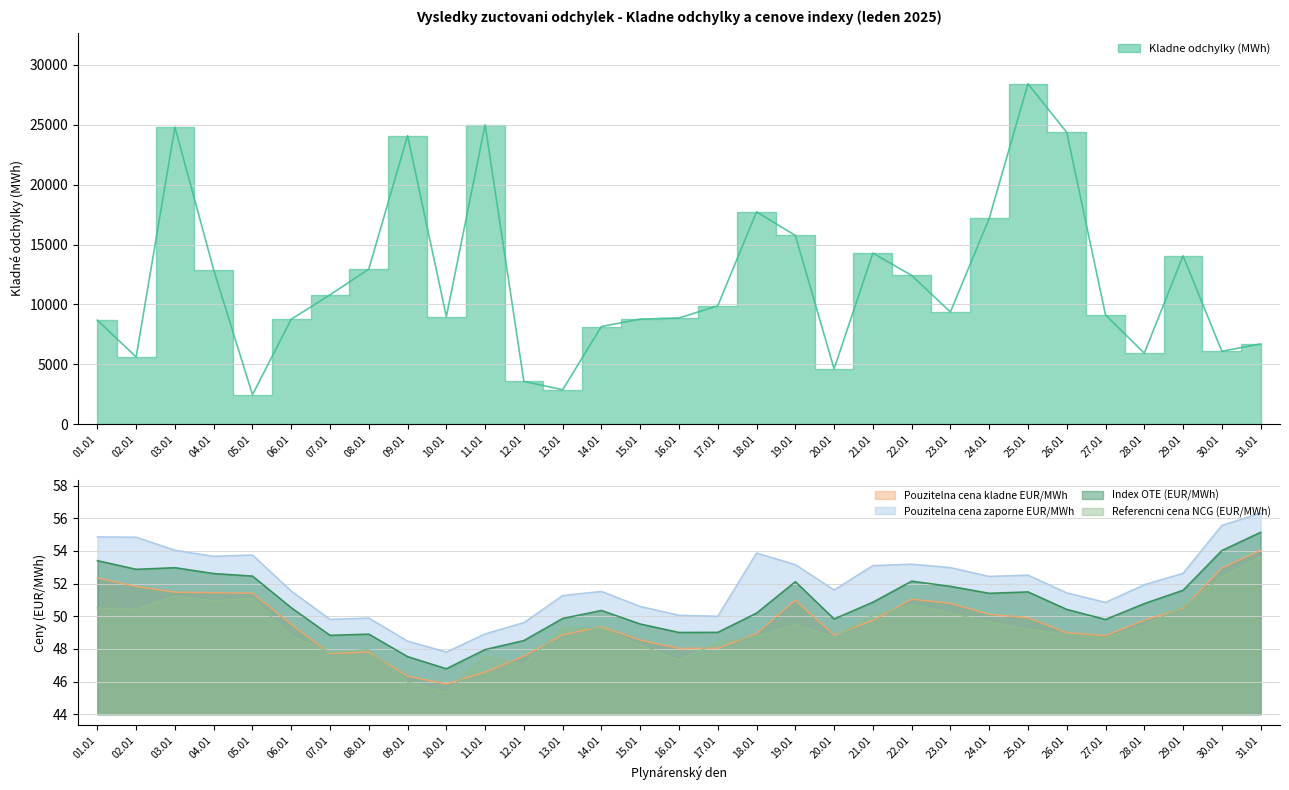

What are all the series names shown in the legend?

Kladne odchylky (MWh), Pouzitelna cena kladne EUR/MWh, Pouzitelna cena zaporne EUR/MWh, Index OTE (EUR/MWh), Referencni cena NCG (EUR/MWh)